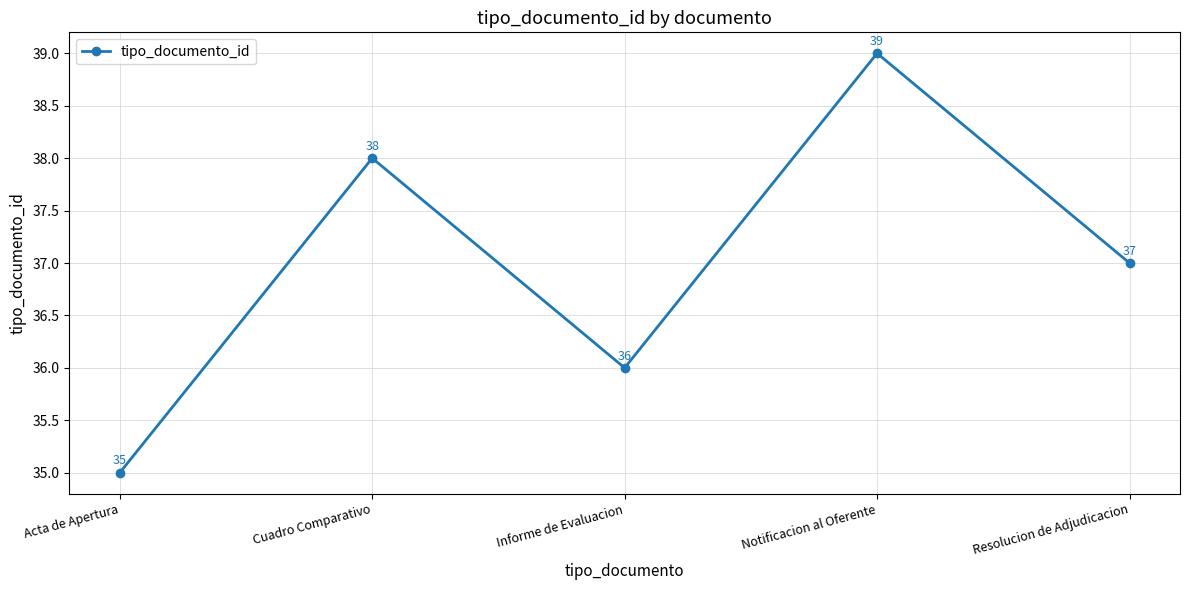

What is the sum of all values?

185